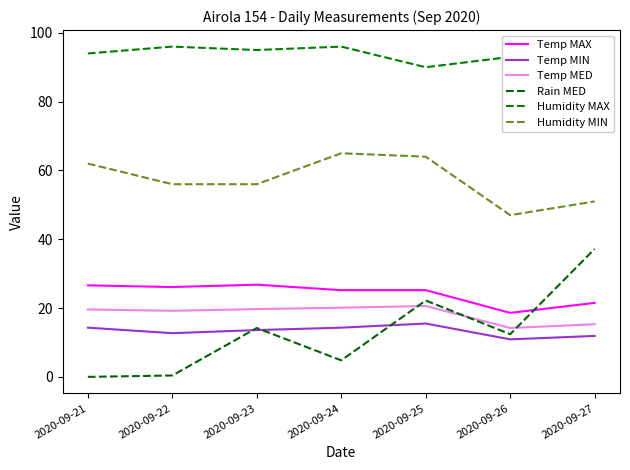

What is the average value of the Temp MED series?

18.4